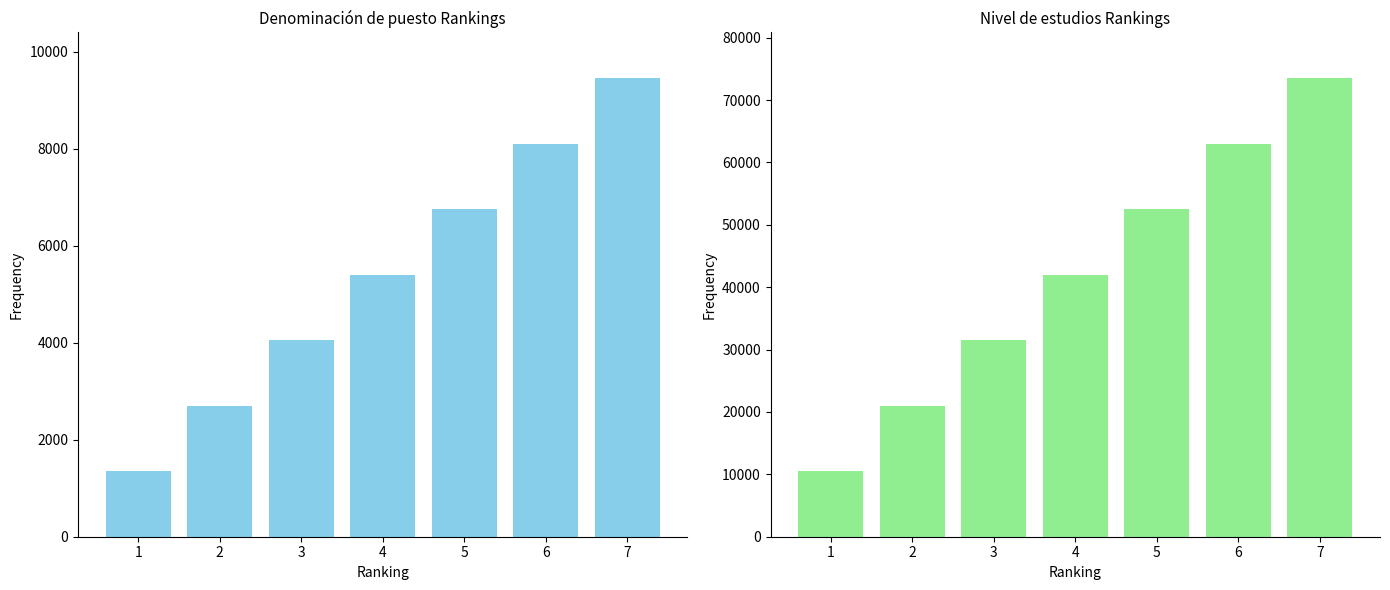

Reading left to right, transcribe all the data shown in this chart.

Experiencia laboral: 1350	2700	4050	5400	6750	8100	9450
Nivel máximo de estudios: 10500	21000	31500	42000	52500	63000	73500